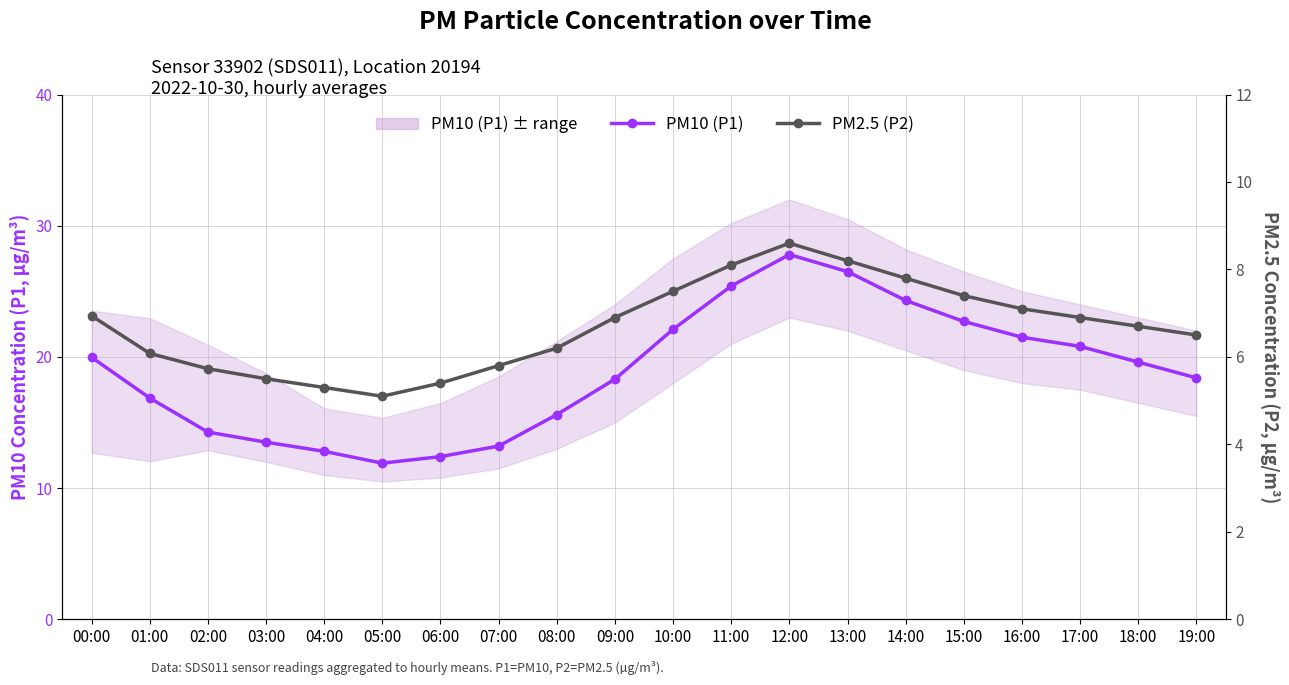

Reading left to right, extract all data points from this chart.

PM10 (P1): 20.0	16.9	14.3	13.5	12.8	11.9	12.4	13.2	15.6	18.3	22.1	25.4	27.8	26.5	24.3	22.7	21.5	20.8	19.6	18.4
PM2.5 (P2): 6.9	6.1	5.7	5.5	5.3	5.1	5.4	5.8	6.2	6.9	7.5	8.1	8.6	8.2	7.8	7.4	7.1	6.9	6.7	6.5